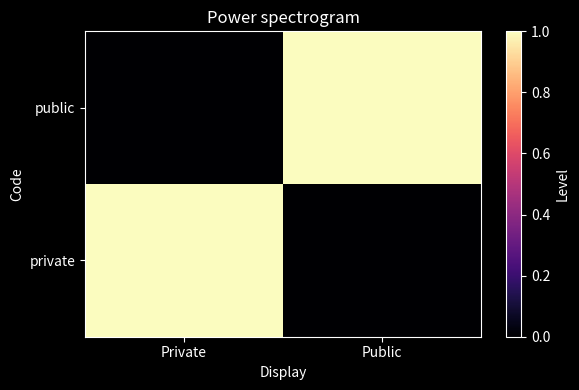

What is the spread (max minus min) of values at Public?

1